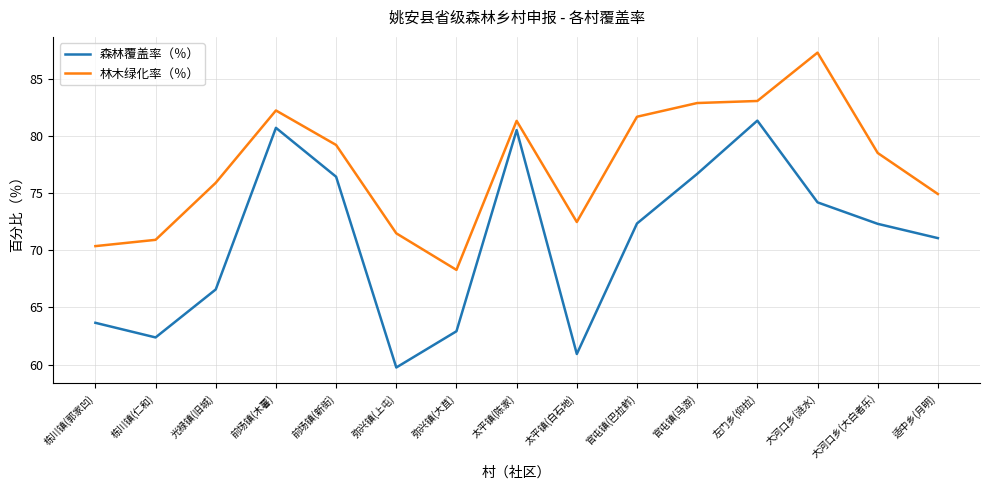

Between 光禄镇(旧城) and 弥兴镇(大苴), which series saw the biggest shift?

林木绿化率（％）